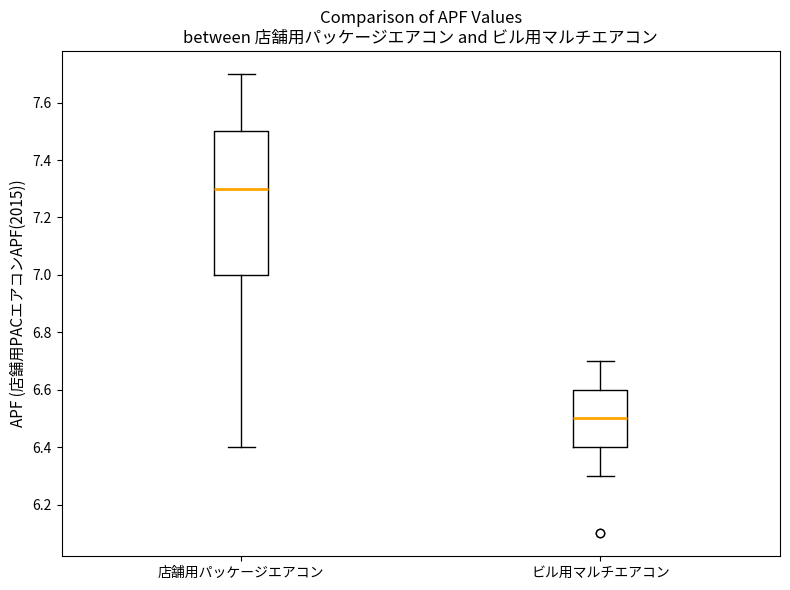

Comparing the boxes themselves (not the whiskers), which one is the tallest?

店舗用パッケージエアコン